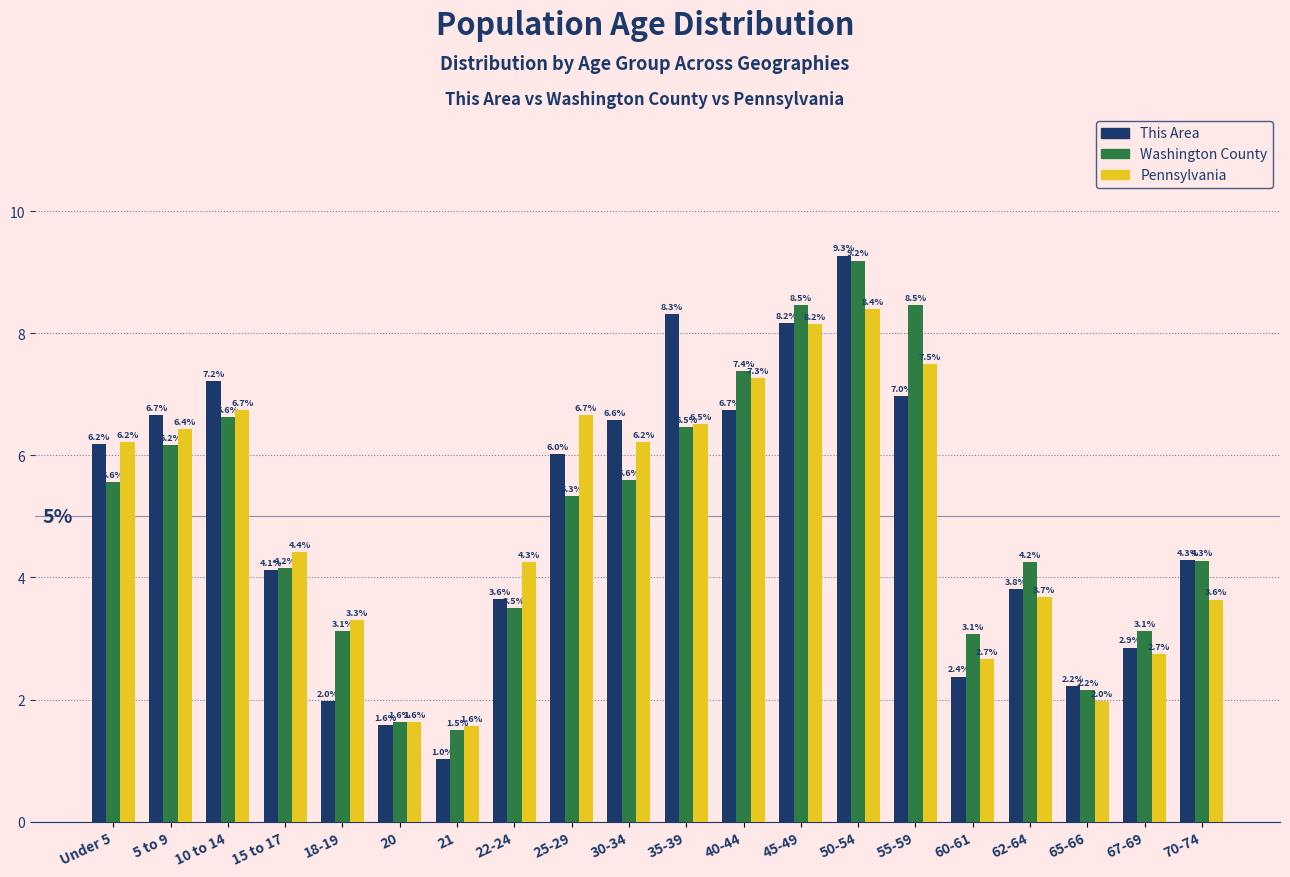

Reading right to left, transcribe all the data shown in this chart.

This Area: 70-74=4.3	67-69=2.9	65-66=2.2	62-64=3.8	60-61=2.4	55-59=7.0	50-54=9.3	45-49=8.2	40-44=6.7	35-39=8.3	30-34=6.6	25-29=6.0	22-24=3.6	21=1.0	20=1.6	18-19=2.0	15 to 17=4.1	10 to 14=7.2	5 to 9=6.7	Under 5=6.2
Washington County: 70-74=4.3	67-69=3.1	65-66=2.2	62-64=4.2	60-61=3.1	55-59=8.5	50-54=9.2	45-49=8.5	40-44=7.4	35-39=6.5	30-34=5.6	25-29=5.3	22-24=3.5	21=1.5	20=1.6	18-19=3.1	15 to 17=4.2	10 to 14=6.6	5 to 9=6.2	Under 5=5.6
Pennsylvania: 70-74=3.6	67-69=2.7	65-66=2.0	62-64=3.7	60-61=2.7	55-59=7.5	50-54=8.4	45-49=8.2	40-44=7.3	35-39=6.5	30-34=6.2	25-29=6.7	22-24=4.3	21=1.6	20=1.6	18-19=3.3	15 to 17=4.4	10 to 14=6.7	5 to 9=6.4	Under 5=6.2